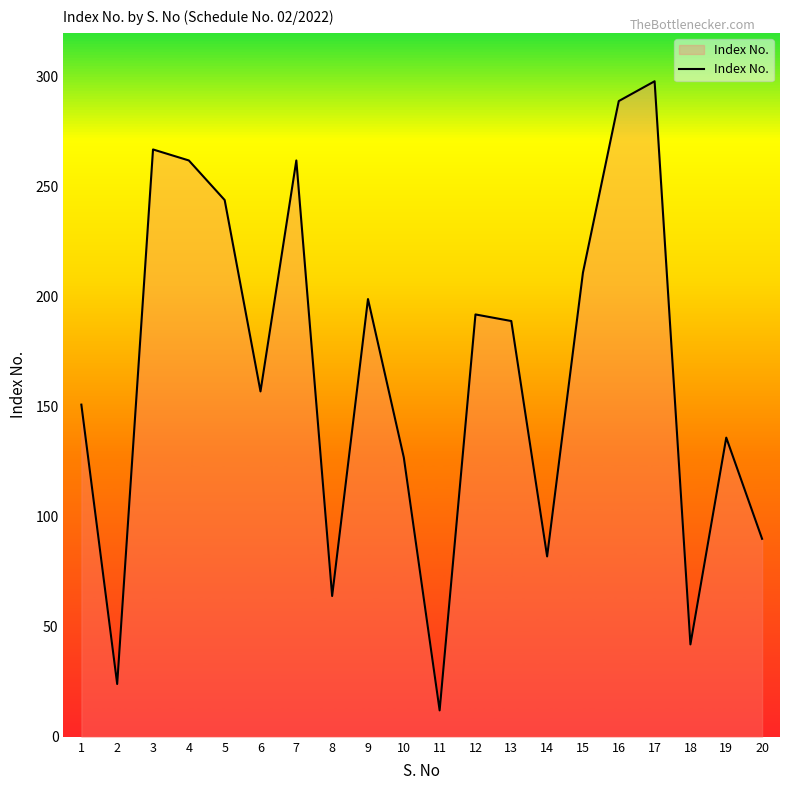

True or false: the data shows 189 at 13.

True